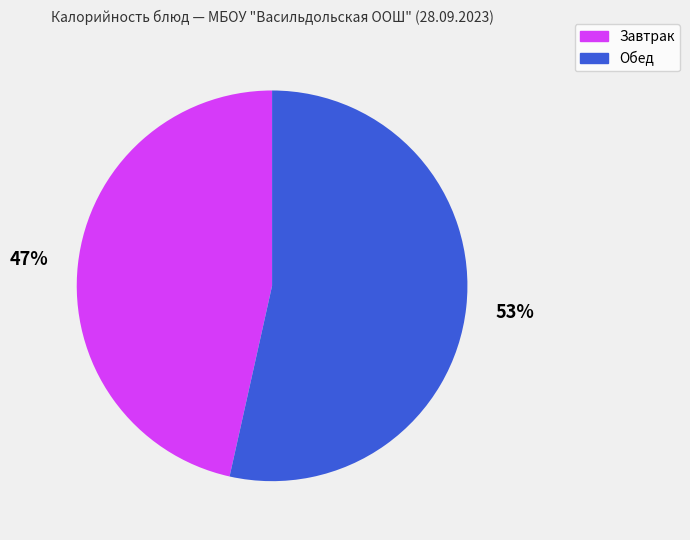

Is there any slice that represents more than half of the pie?

Yes